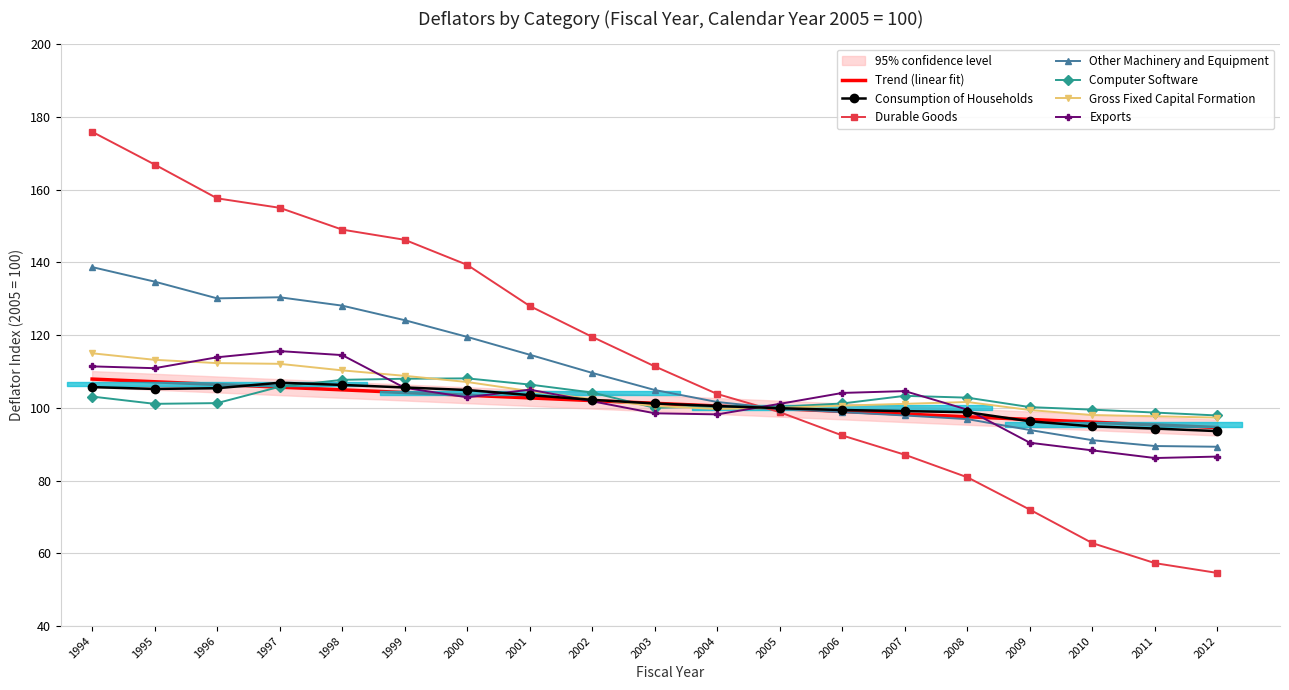

What is the approximate value of Durable Goods at 1995?

166.9